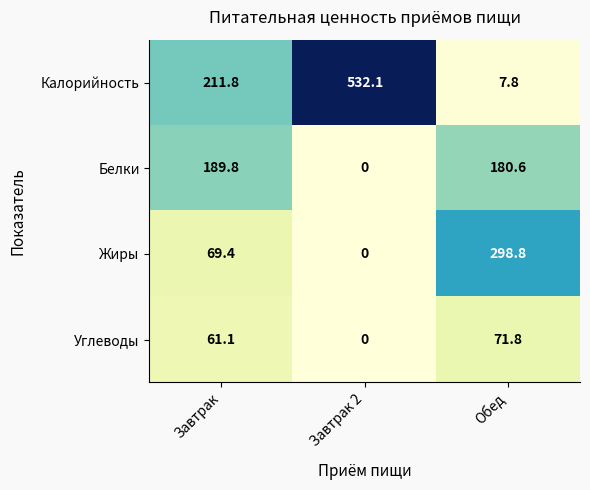

What is the difference between the Белки values at Завтрак 2 and Завтрак?

189.8